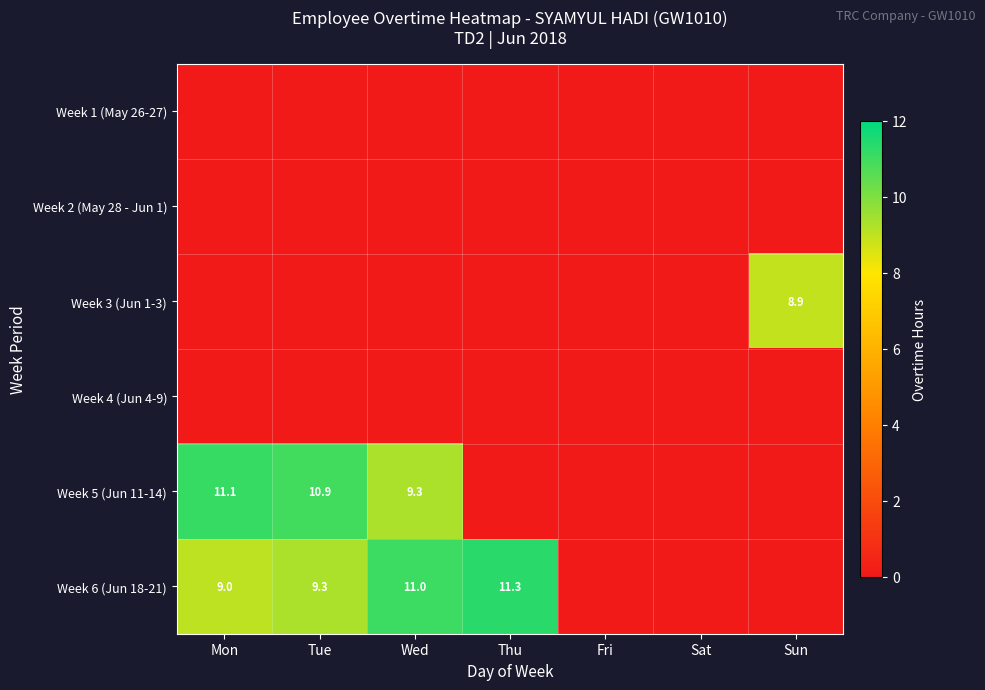

Is it true that Week 6 (Jun 18-21) equals 20.2 at Thu?

False